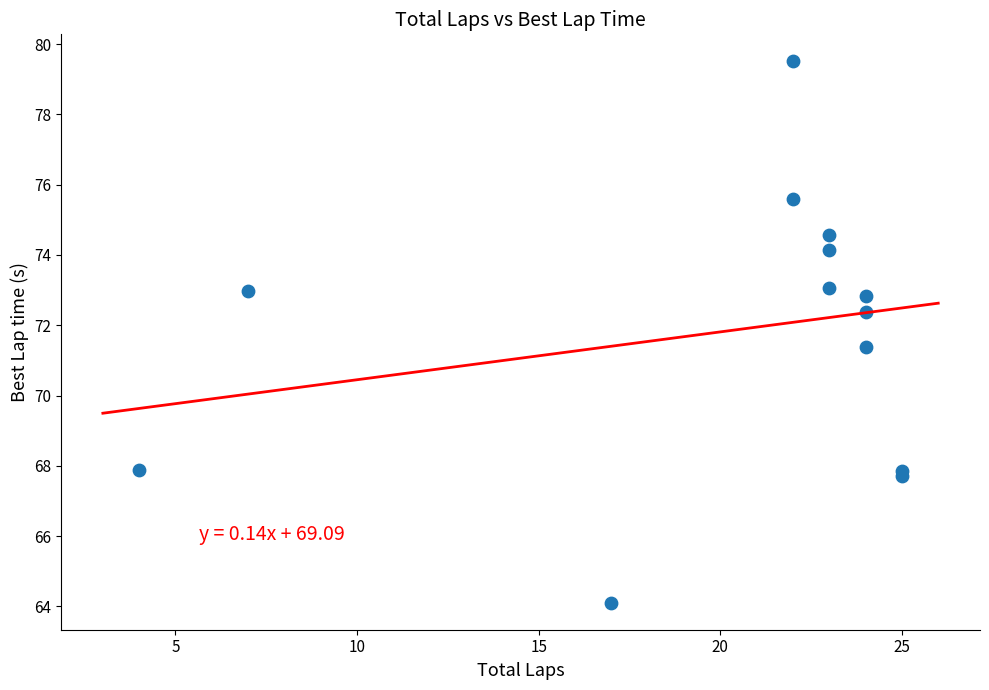

What Y value in the scatter plot is closest to 71?

71.4